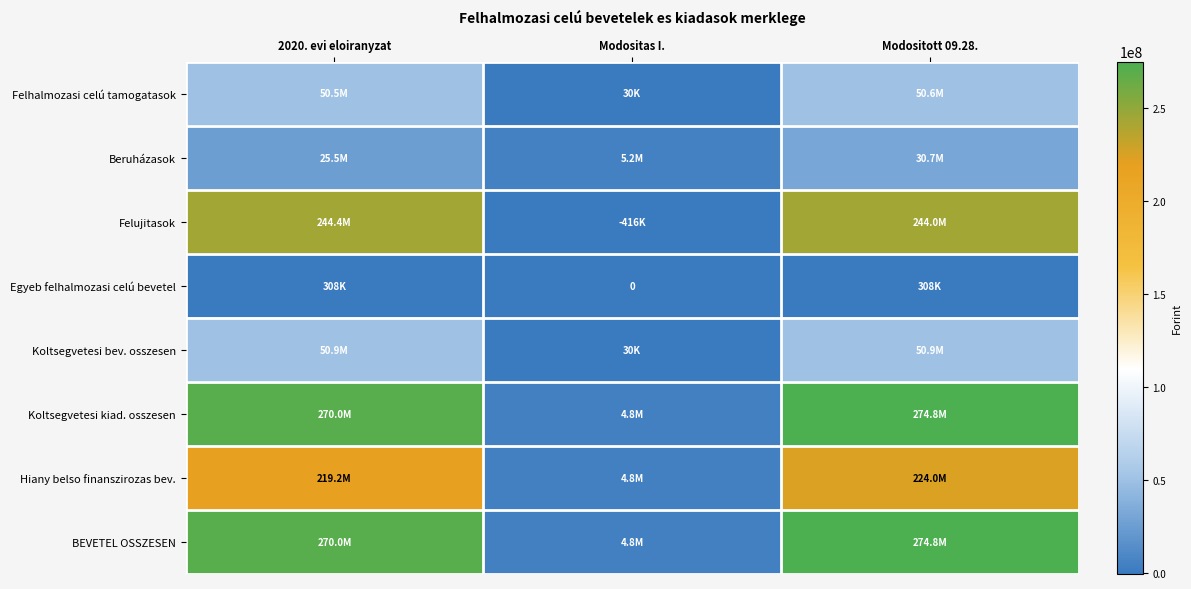

Which has a higher value, Modositas I. or 2020. evi eloiranyzat?

2020. evi eloiranyzat